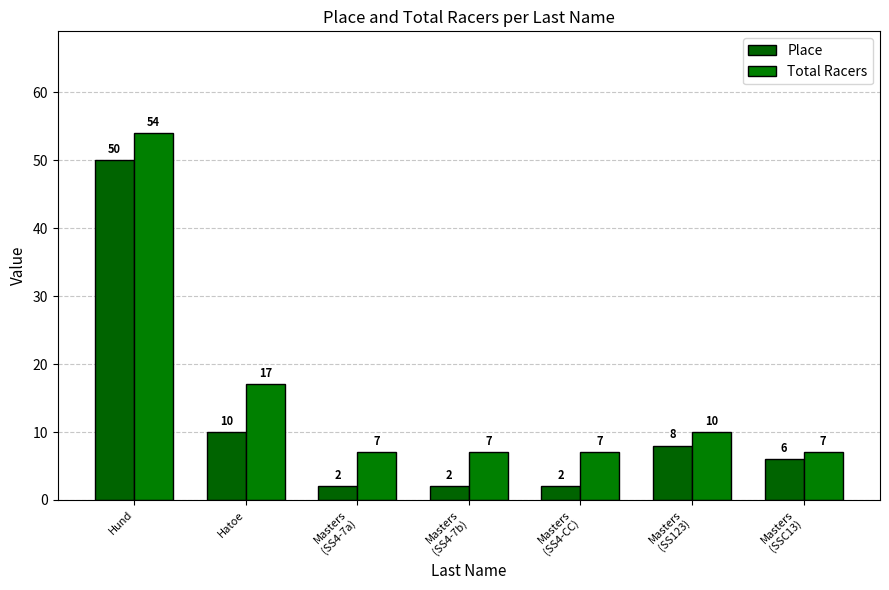

What is the difference between the maximum and minimum values in the Total Racers series?

47